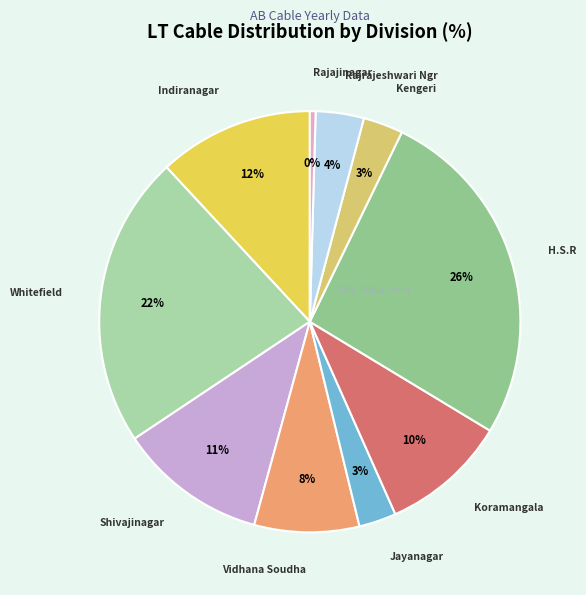

Does any single category account for the majority?

No